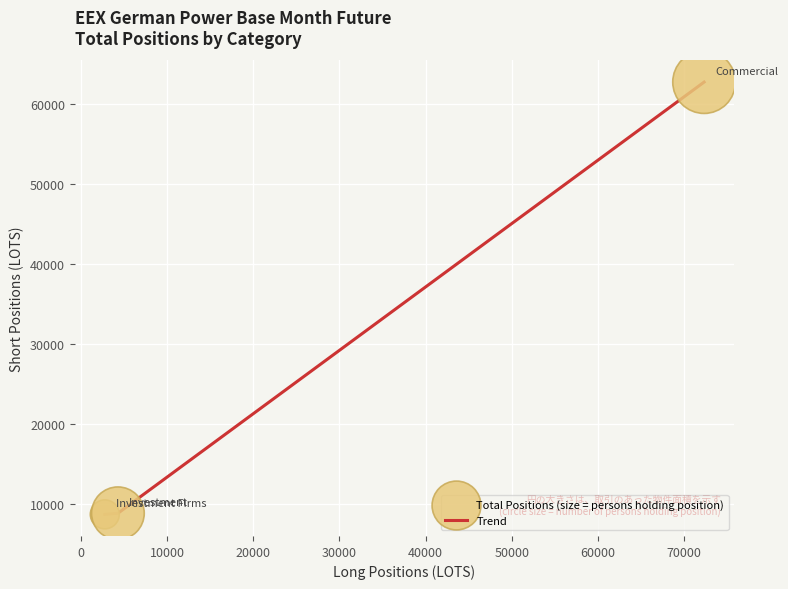

What is the minimum value shown in the chart?

8744.0